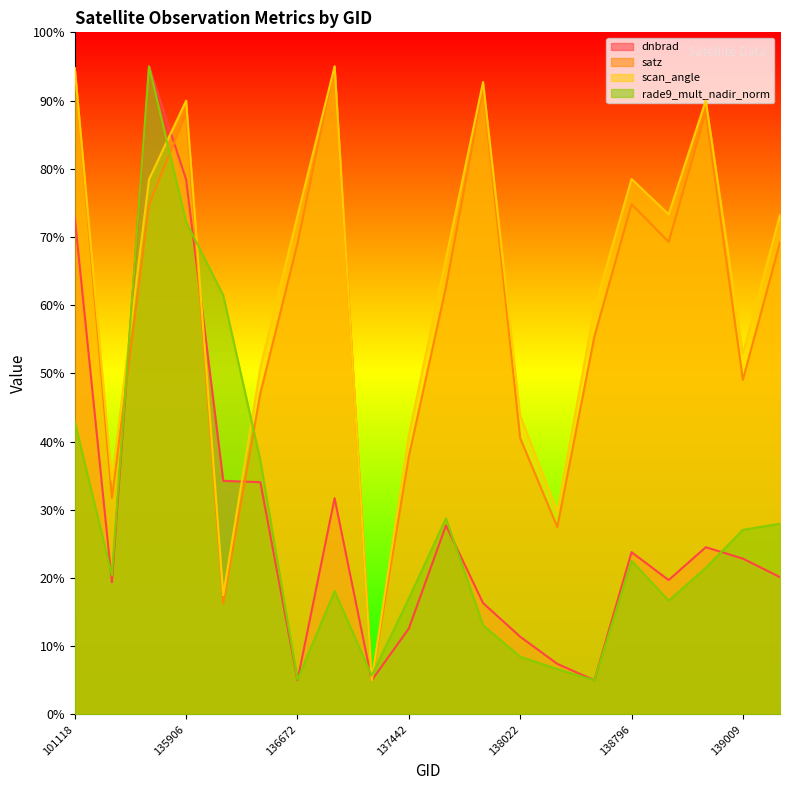

The rade9_mult_nadir_norm series shows 22.5 at 138796. True or false?

True